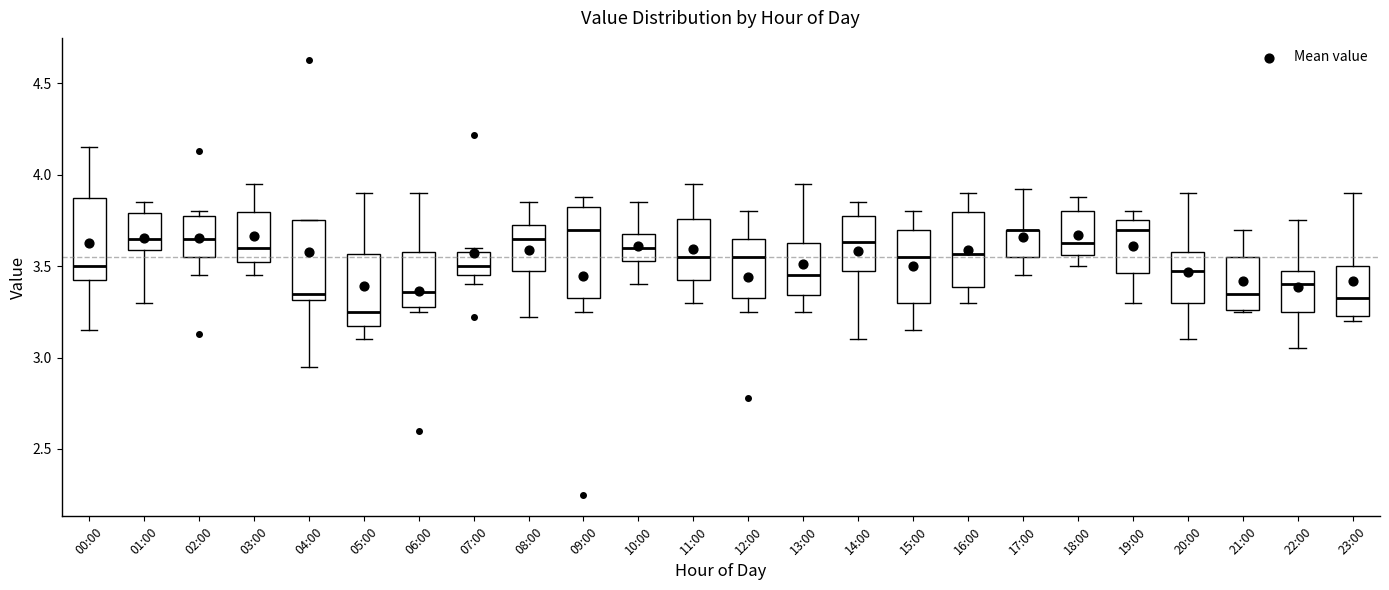

Reading left to right, transcribe this box plot: for each box, give where its median line is, the range the box spans, and where its two whiskers end, as read against the y-axis. The values are not printed on the chart, so give them approximately, as read against the axis.

00:00: median 3.50, box 3.45 to 3.90, whiskers 3.15 to 4.15
01:00: median 3.65, box 3.60 to 3.80, whiskers 3.30 to 3.85
02:00: median 3.65, box 3.55 to 3.80, whiskers 3.45 to 3.80 (just above the box's upper edge)
03:00: median 3.60, box 3.55 to 3.80, whiskers 3.45 to 3.95
04:00: median 3.35, box 3.30 to 3.75, whiskers 2.95 to 3.75
05:00: median 3.25, box 3.20 to 3.55, whiskers 3.10 to 3.90
06:00: median 3.35, box 3.30 to 3.60, whiskers 3.25 to 3.90
07:00: median 3.50, box 3.45 to 3.60, whiskers 3.40 to 3.60 (just above the box's upper edge)
08:00: median 3.65, box 3.50 to 3.75, whiskers 3.20 to 3.85
09:00: median 3.70, box 3.35 to 3.85, whiskers 3.25 to 3.90
10:00: median 3.60, box 3.55 to 3.70, whiskers 3.40 to 3.85
11:00: median 3.55, box 3.45 to 3.75, whiskers 3.30 to 3.95
12:00: median 3.55, box 3.35 to 3.65, whiskers 3.25 to 3.80
13:00: median 3.45, box 3.35 to 3.65, whiskers 3.25 to 3.95
14:00: median 3.65, box 3.50 to 3.80, whiskers 3.10 to 3.85
15:00: median 3.55, box 3.30 to 3.70, whiskers 3.15 to 3.80
16:00: median 3.55, box 3.40 to 3.80, whiskers 3.30 to 3.90
17:00: median 3.70 (drawn on the box's upper edge), box 3.55 to 3.70, whiskers 3.45 to 3.90
18:00: median 3.65, box 3.55 to 3.80, whiskers 3.50 to 3.90
19:00: median 3.70, box 3.45 to 3.75, whiskers 3.30 to 3.80
20:00: median 3.50, box 3.30 to 3.60, whiskers 3.10 to 3.90
21:00: median 3.35, box 3.25 to 3.55, whiskers 3.25 to 3.70
22:00: median 3.40, box 3.25 to 3.50, whiskers 3.05 to 3.75
23:00: median 3.35, box 3.25 to 3.50, whiskers 3.20 to 3.90